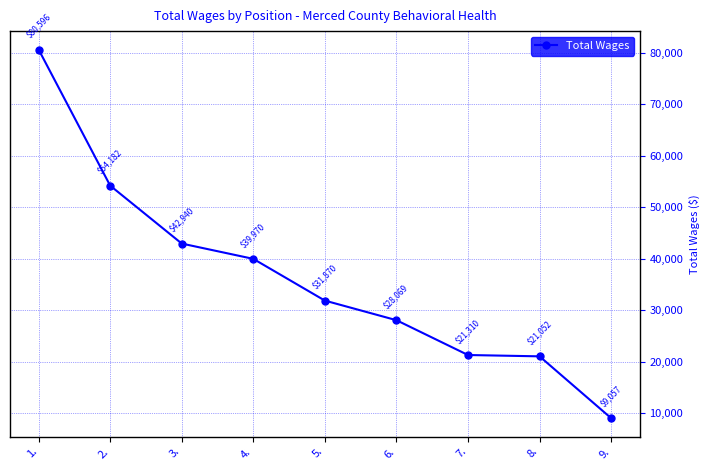

True or false: the data has more than 2 interior local peaks.

False